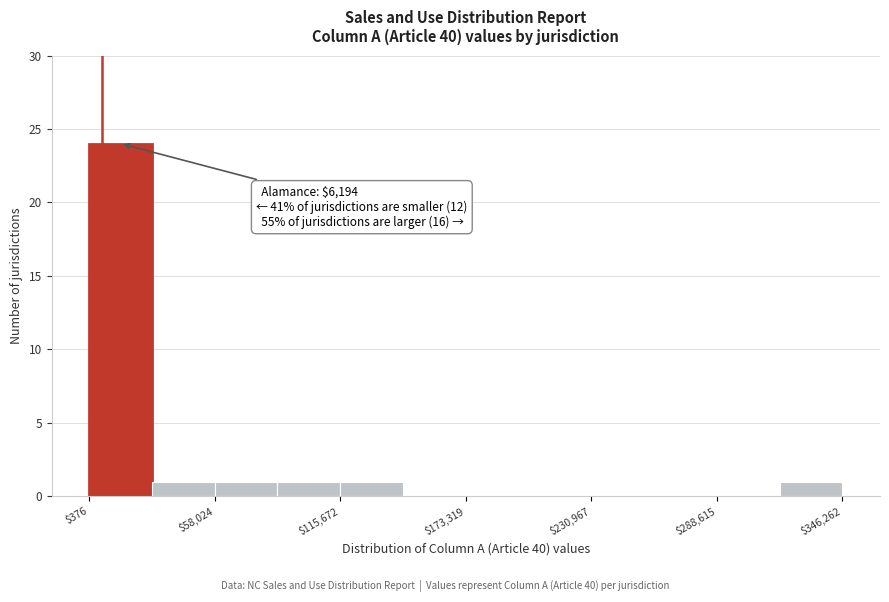

Read against the x-axis, roughly where is the centre of the tallest bar?

10000